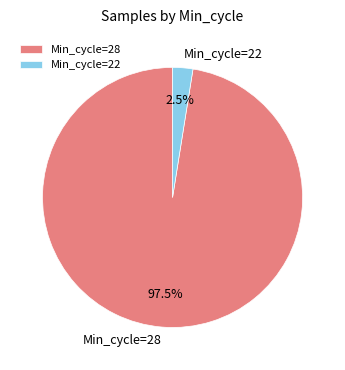

Which category has the smallest portion of the pie?

Min_cycle=22